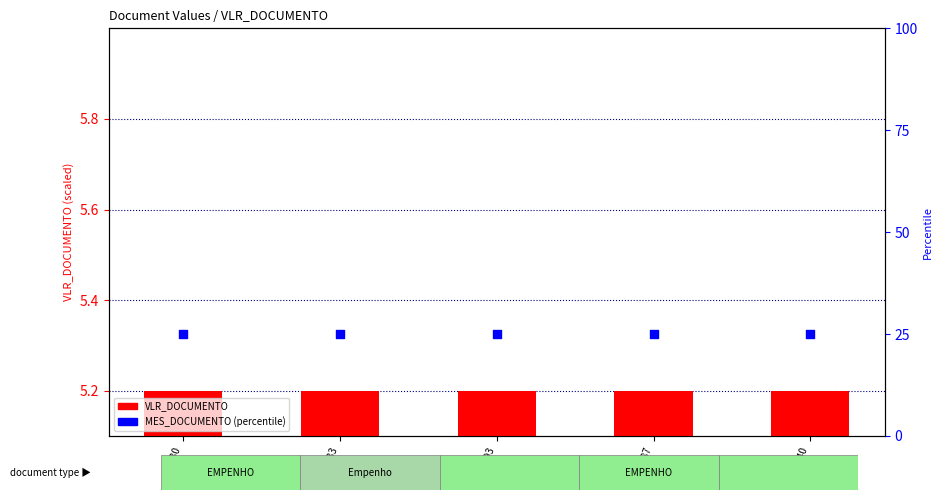

Which series contains the highest Y value?

ANO_DOCUMENTO (percentile)